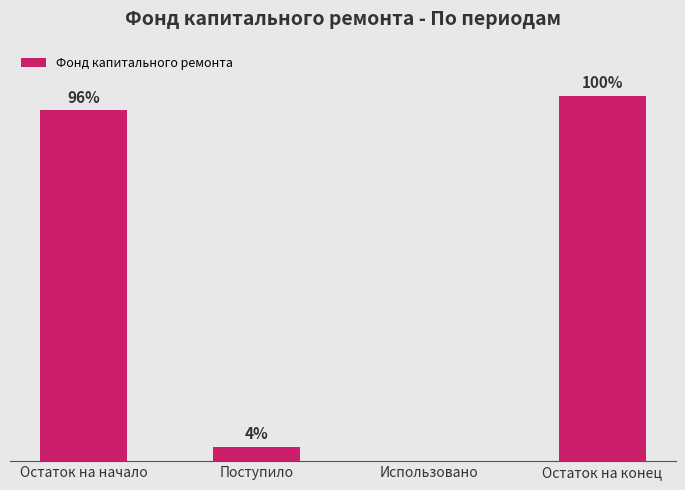

At which category does the chart reach its peak across all series?

Остаток на конец